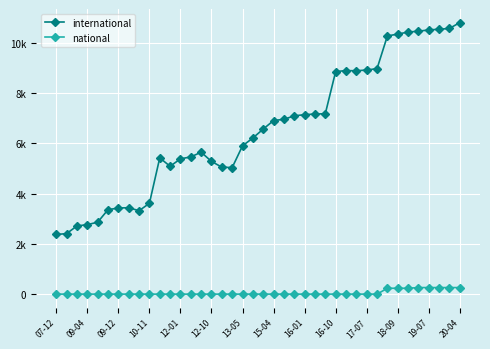

At which category is the sum across all series the highest?

20-04